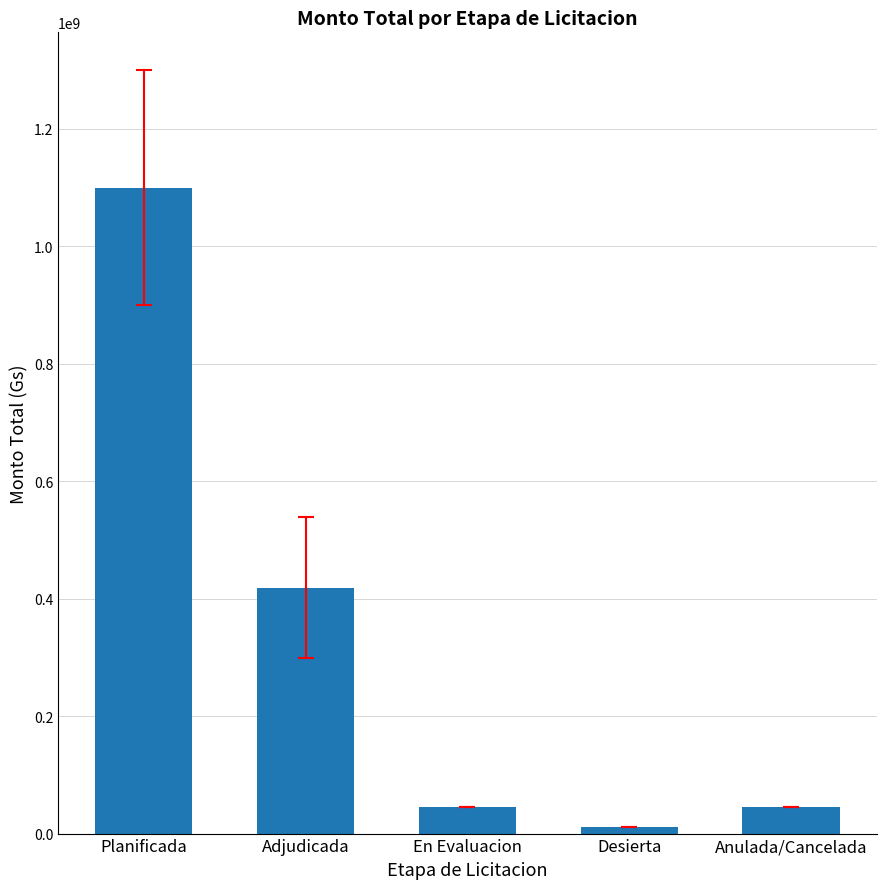

What is the change in value from Planificada to Anulada/Cancelada?

-1053914762